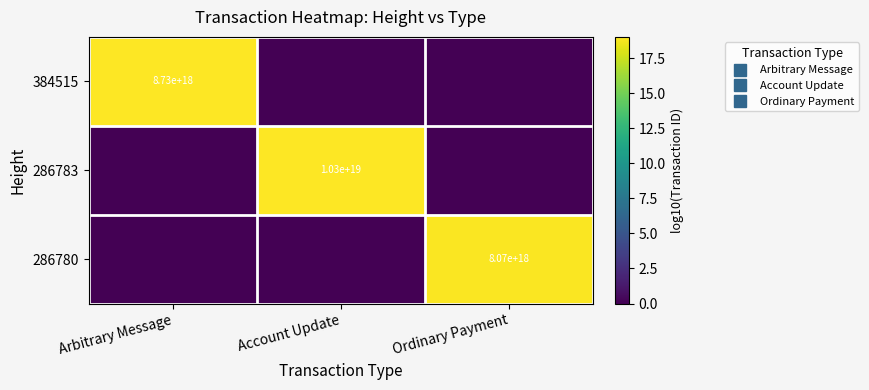

Which series has the largest total across all categories?

286783